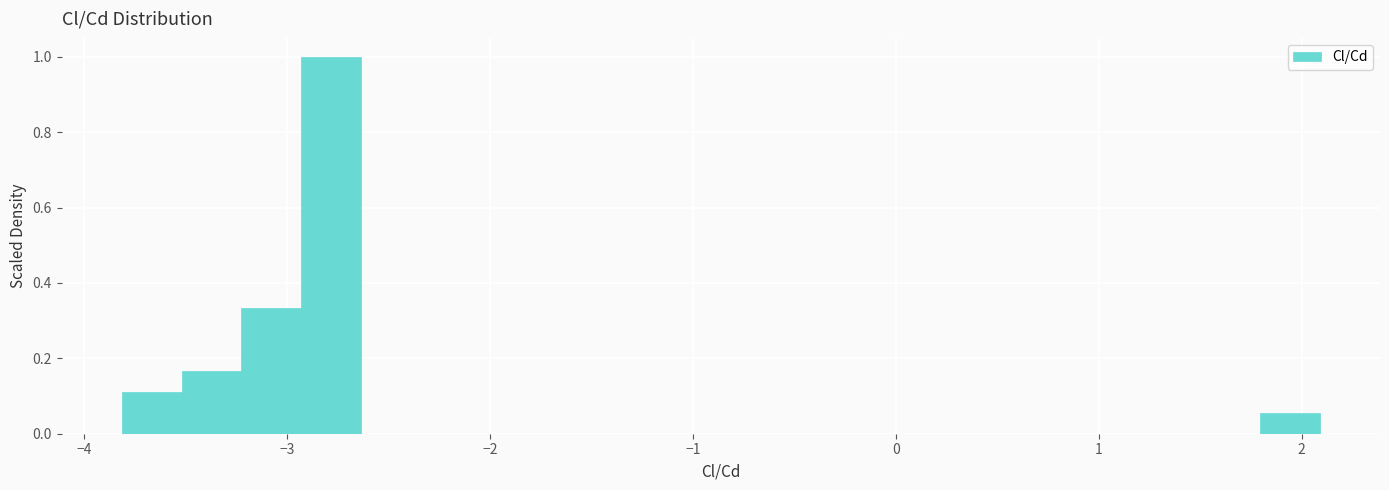

Read against the x-axis, roughly where is the centre of the tallest bar?

-2.8